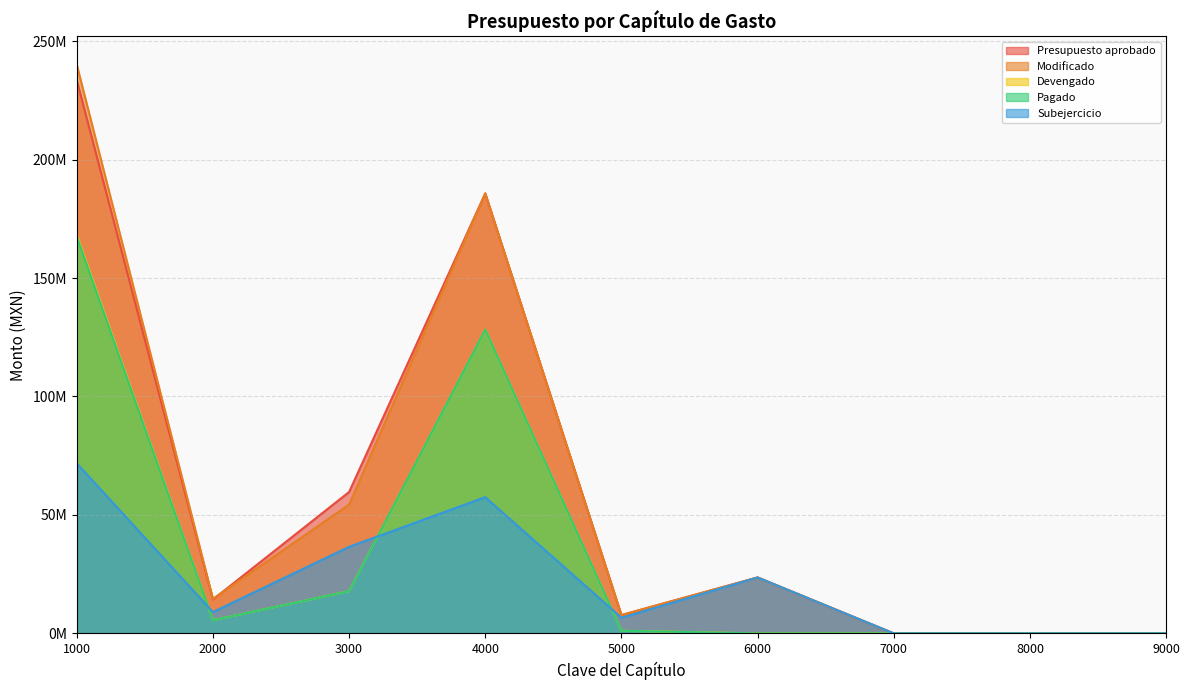

Where is the first local maximum for Presupuesto aprobado?

4000